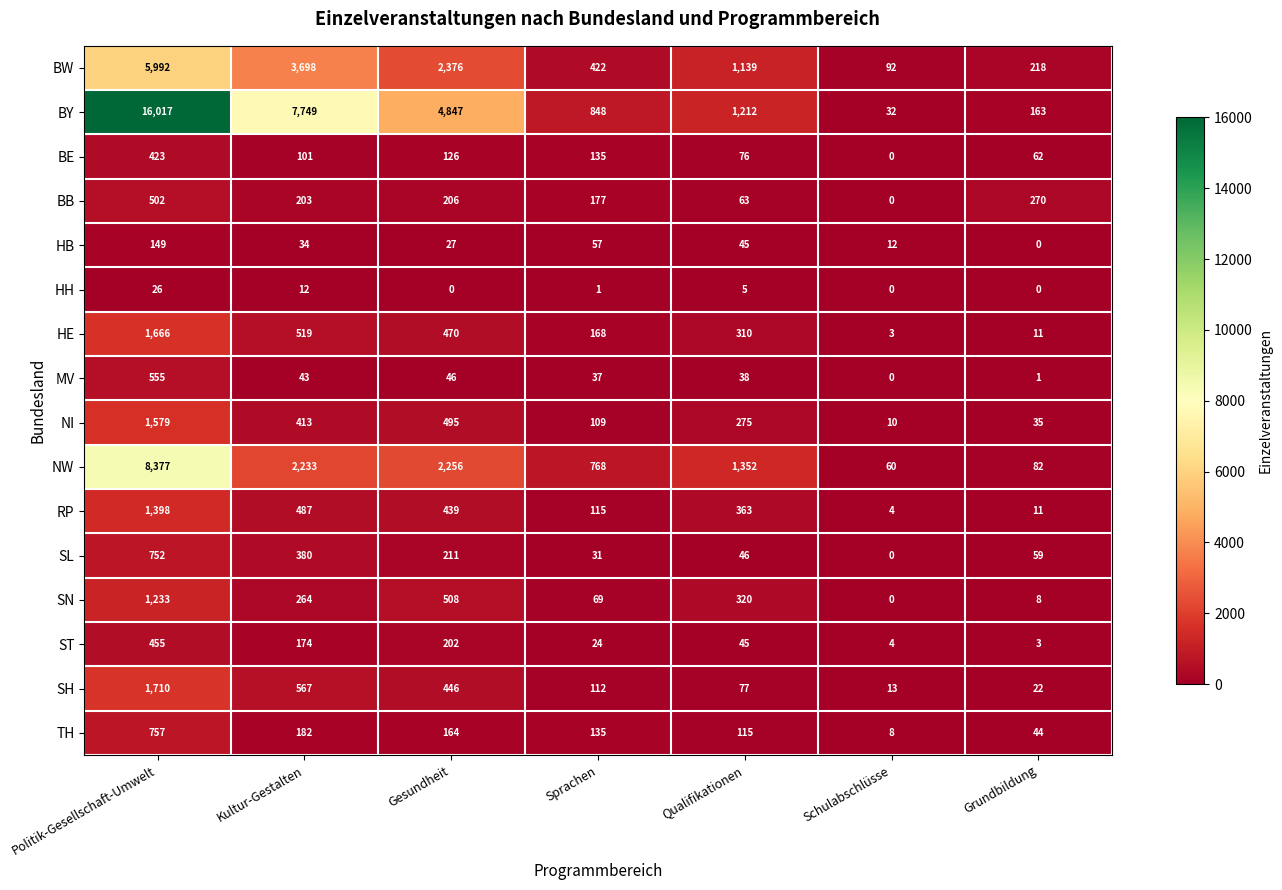

What is the maximum value for MV?

555